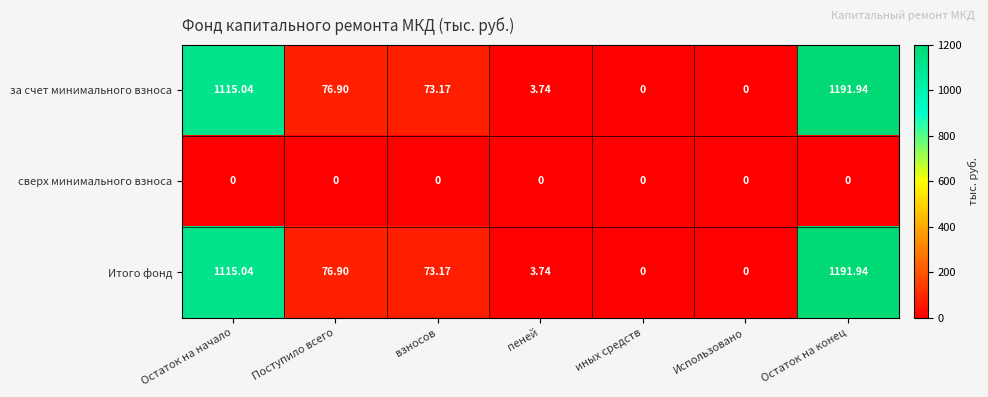

At which label does за счет минимального взноса first exceed 73?

Остаток на начало